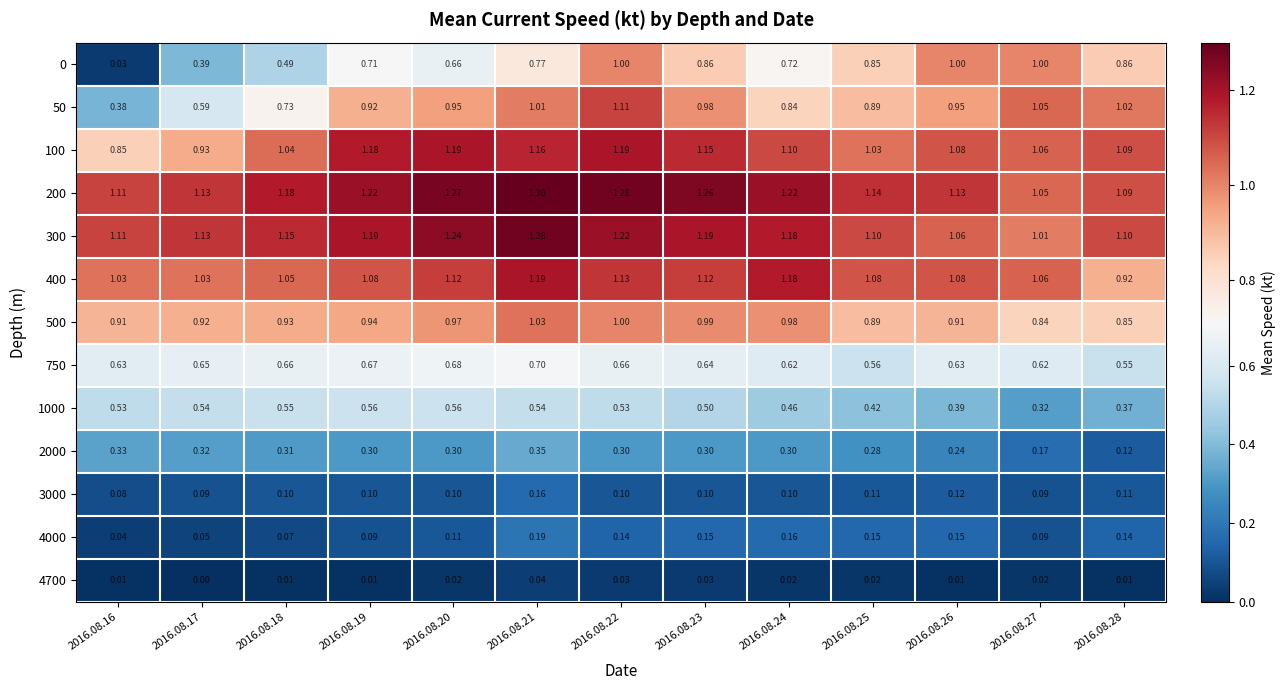

Is the value of 1000 at 2016.08.20 greater than the value of 200 at 2016.08.23?

No